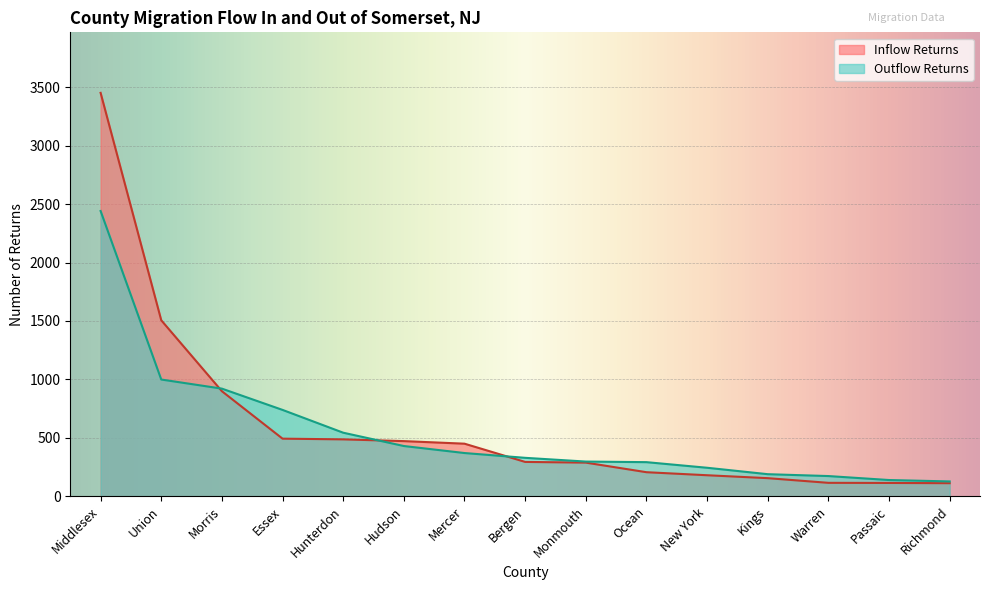

What is the label of the 12th point from the right?

Essex